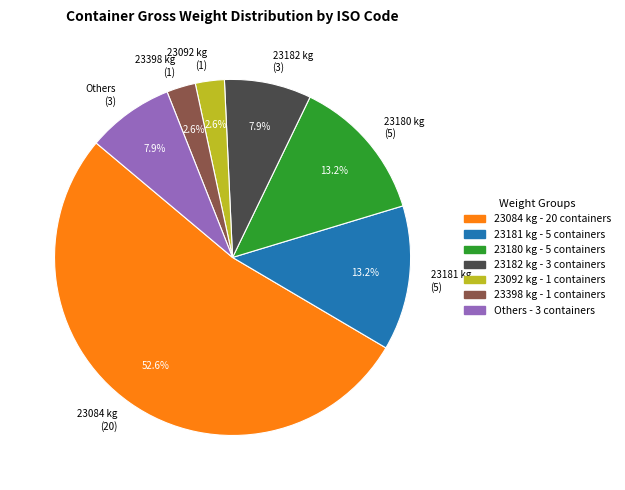

Which has a higher value, Others (3) or 23398 kg (1)?

Others (3)